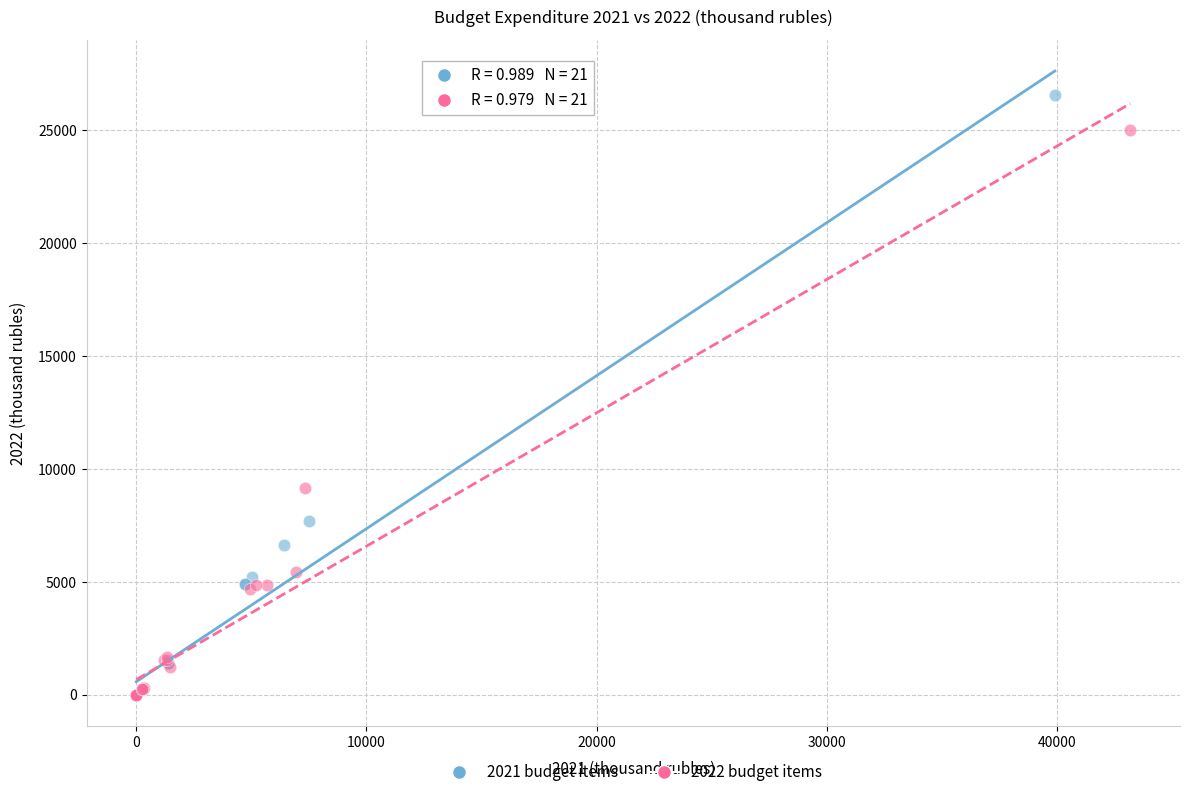

Which series has the widest spread of Y values?

2021 budget items